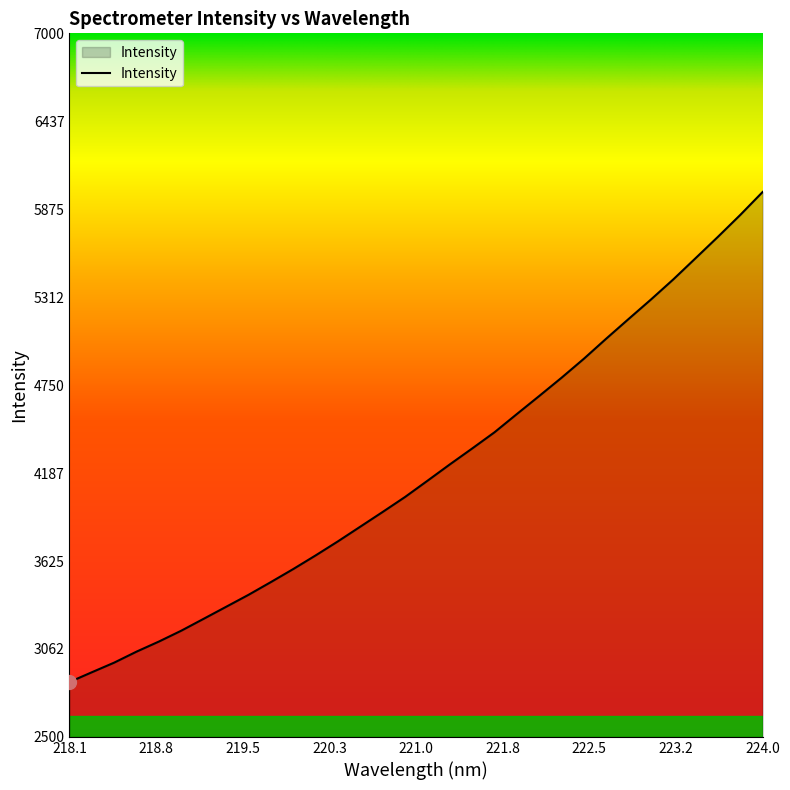

Count the number of values greater than 4138.

16